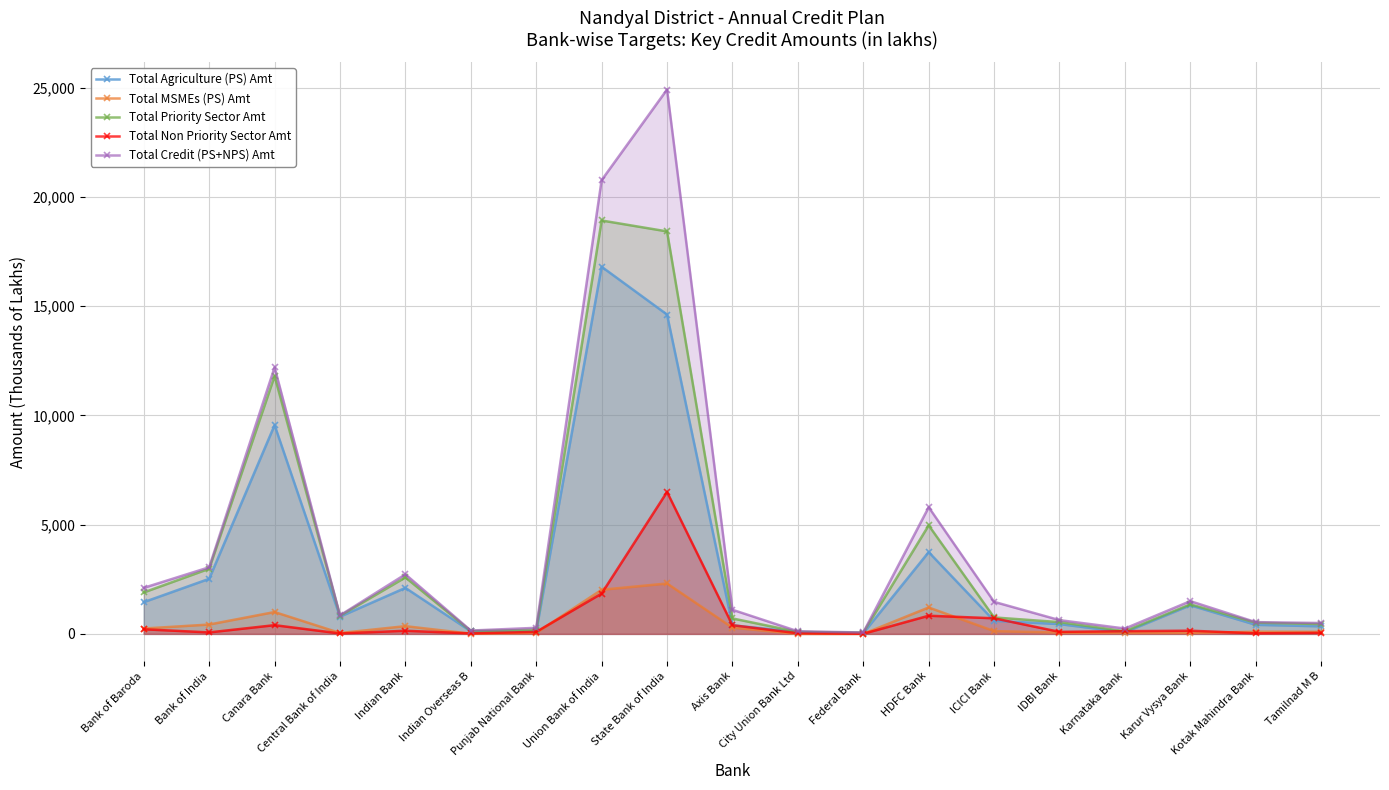

Reading left to right, list all the values displayed in this chart.

Total Agriculture (PS) Amt: 1452.1	2520.6	9557.1	786.5	2106.1	117.7	109.9	16808.0	14619.8	392.6	90.2	28.0	3742.6	599.8	447.9	74.1	1308.3	414.2	345.9
Total MSMEs (PS) Amt: 245.3	427.4	1000.3	39.7	353.2	9.1	45.9	2019.4	2307.2	284.3	0.0	0.0	1209.4	127.0	59.0	44.9	45.6	98.4	95.8
Total Priority Sector Amt: 1897.4	2983.3	11804.4	828.3	2585.8	131.0	186.4	18927.5	18427.0	707.8	90.2	59.3	4968.2	753.2	537.9	122.3	1353.9	512.6	449.2
Total Non Priority Sector Amt: 211.0	66.8	399.1	19.5	141.8	21.6	91.2	1847.9	6497.4	396.5	29.0	4.8	831.1	713.7	92.3	122.3	145.3	25.4	48.2
Total Credit (PS+NPS) Amt: 2108.3	3050.1	12203.5	847.8	2727.6	152.7	277.6	20775.3	24924.4	1104.3	119.2	64.1	5799.2	1466.9	630.2	244.6	1499.2	538.0	497.4